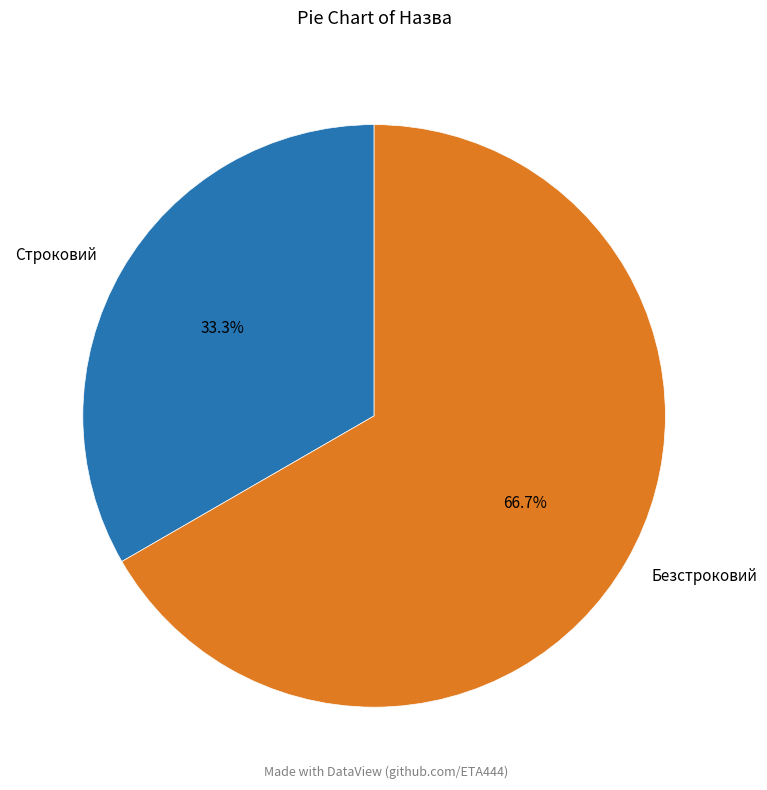

Between Безстроковий and Строковий, which is larger?

Безстроковий